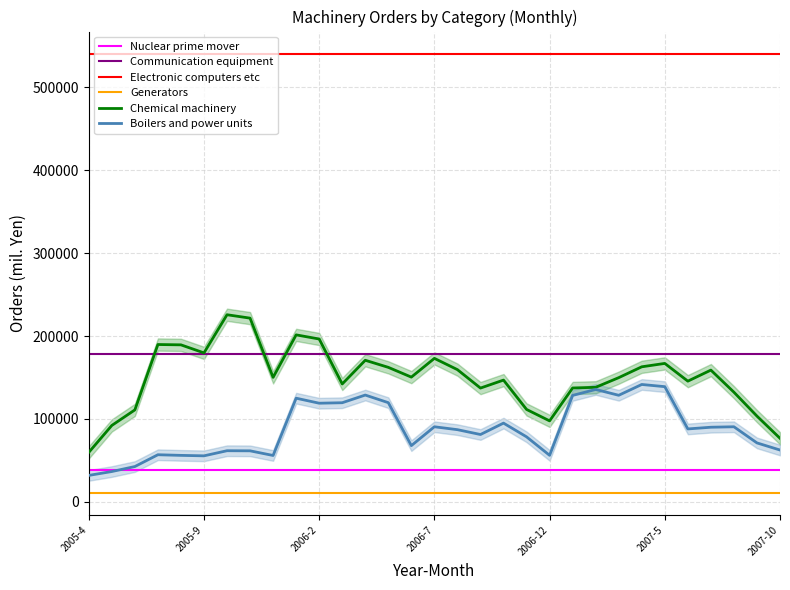

True or false: Boilers and power units has more than 0 interior local peaks.

True